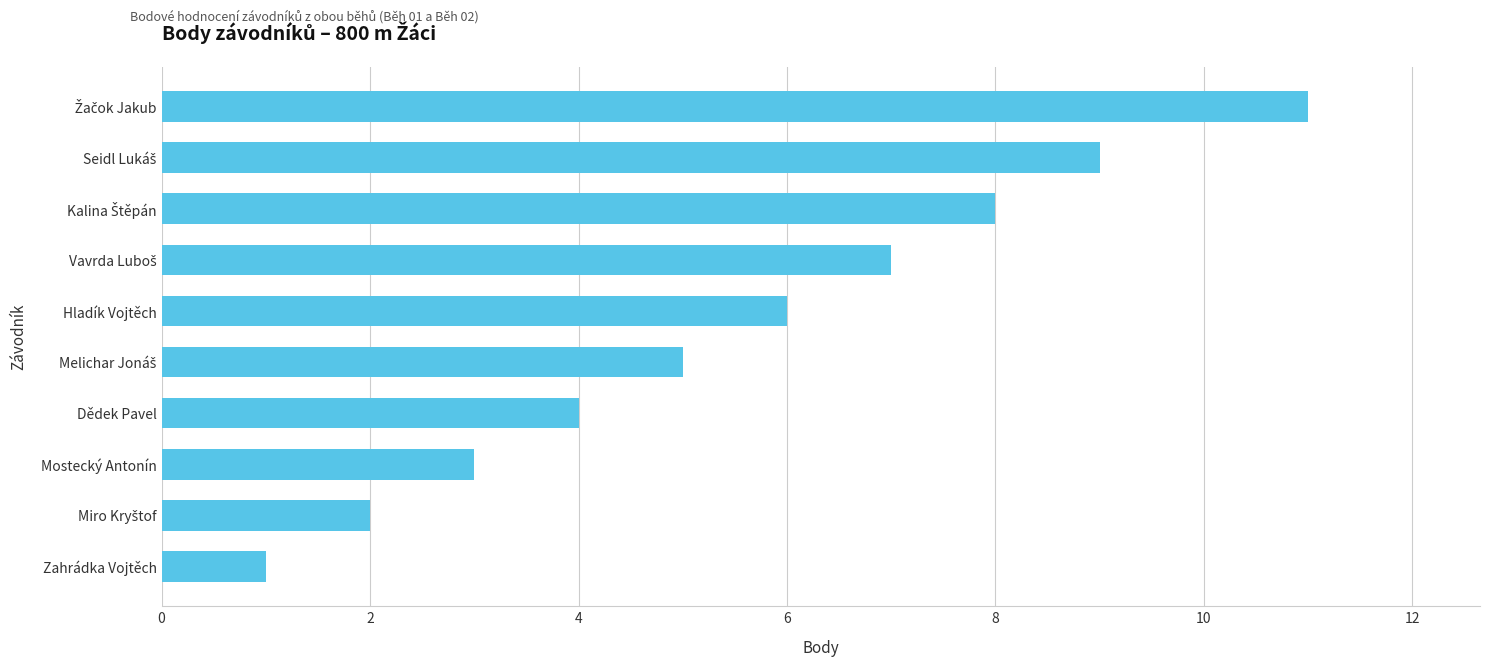

Is it true that the value at Mostecký Antonín is 2?

False